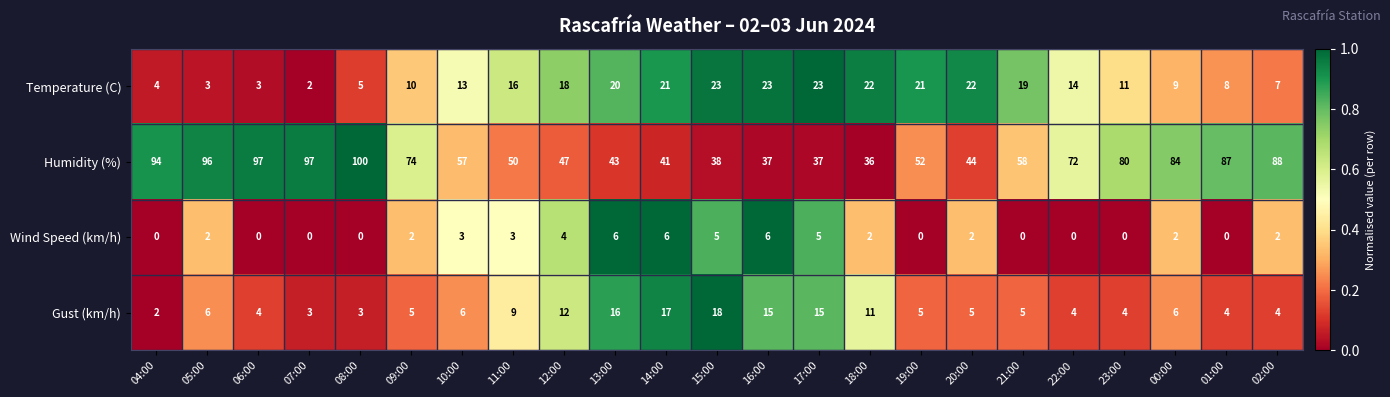

What is the sum of the Humidity (%) values at 17:00 and 15:00?

75